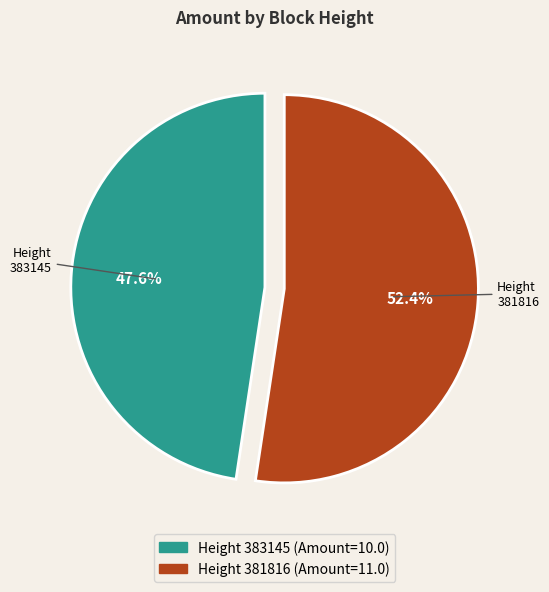

Is there a majority slice in this chart?

Yes